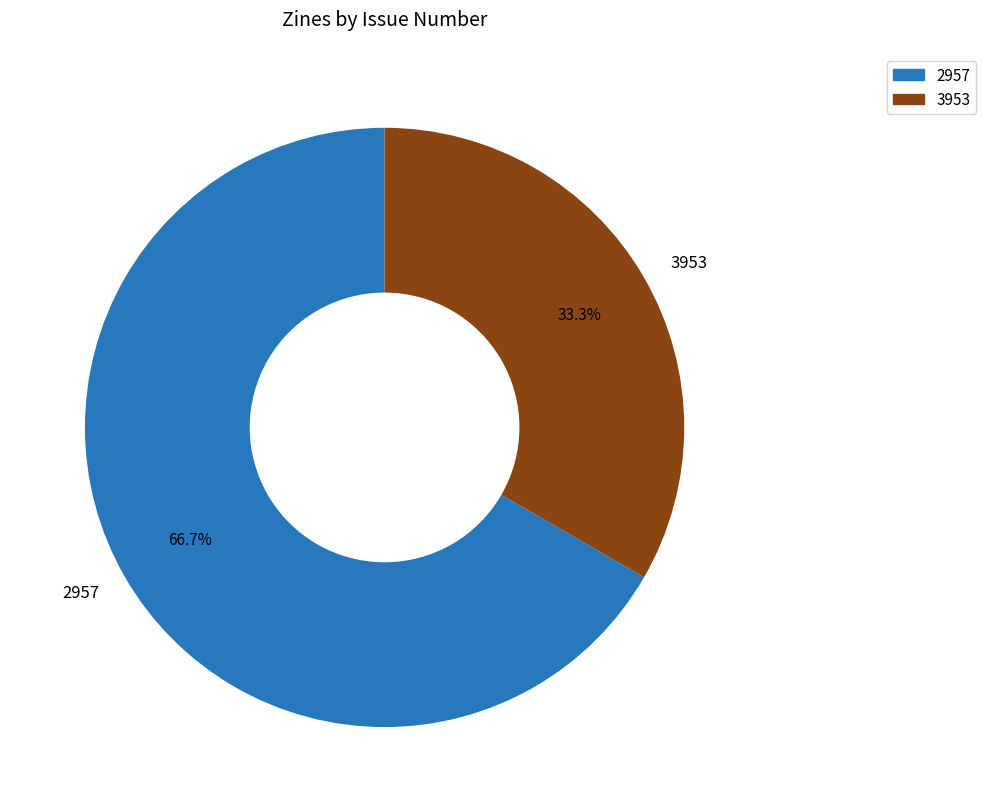

What percentage is the 2957 slice, to the nearest percent?

67%